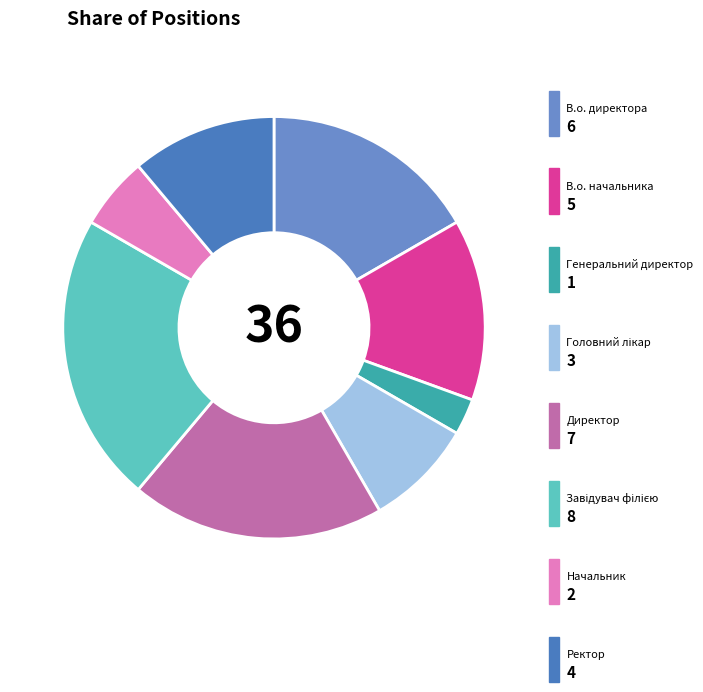

Count the number of slices in the pie.

8